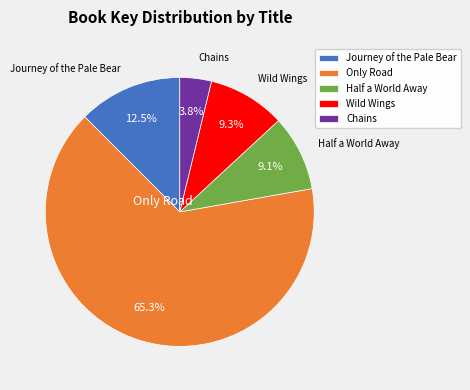

Is there a majority slice in this chart?

Yes